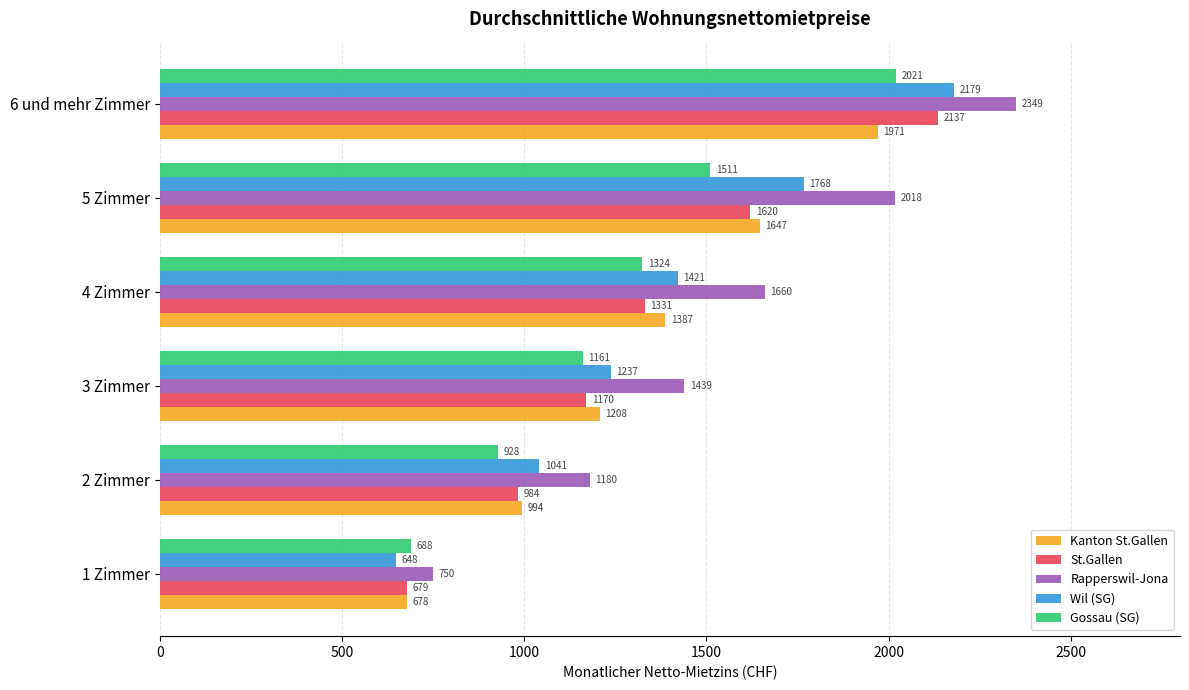

What is the smallest value displayed?

648